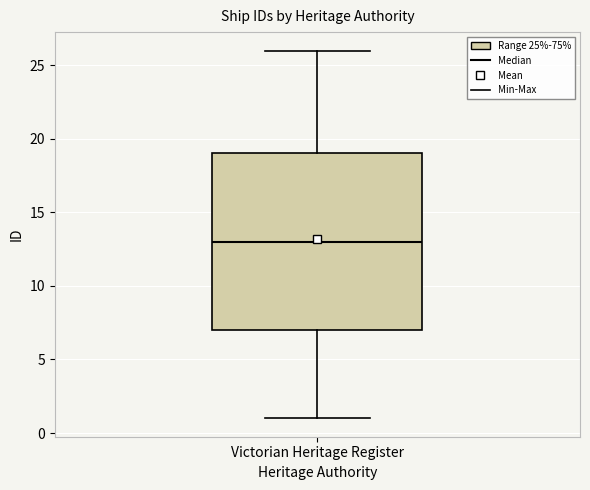

Transcribe this box plot: give where the median line is, the range the box spans, and where the two whiskers end, as read against the y-axis. The values are not printed on the chart, so give them approximately, as read against the axis.

median 13, box 7 to 19, whiskers 1 to 26